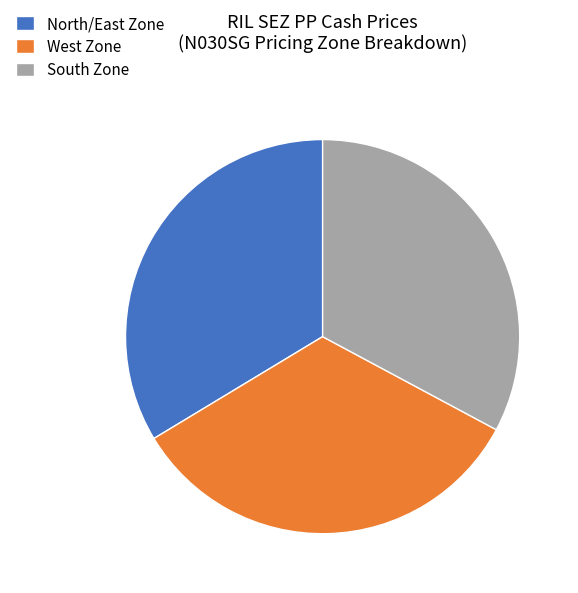

Is there a majority slice in this chart?

No